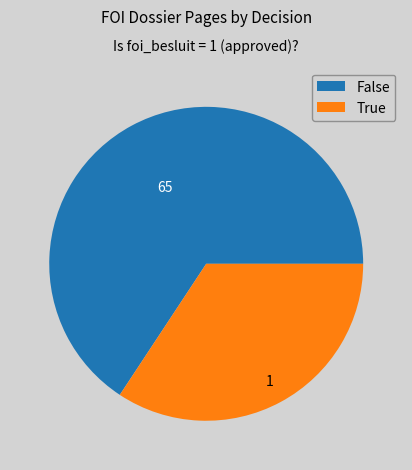

Which slice is the largest?

False